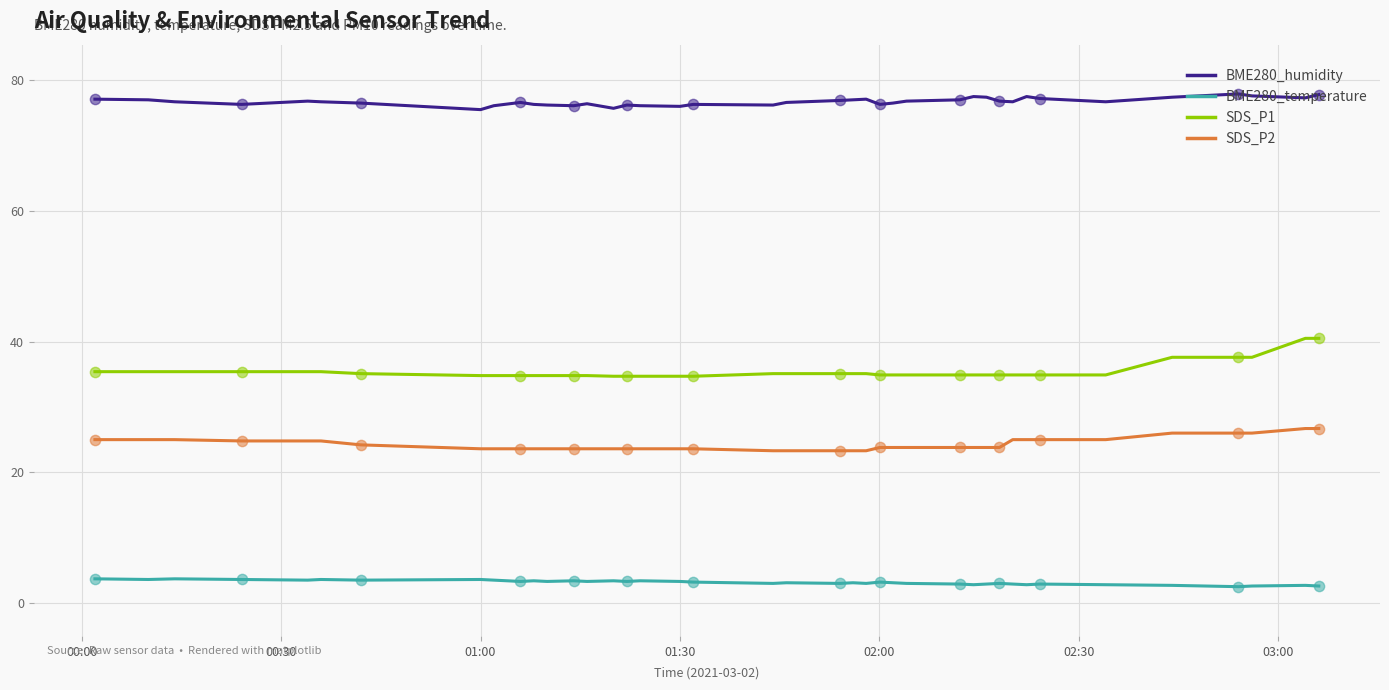

Which series has the largest total across all categories?

BME280_humidity